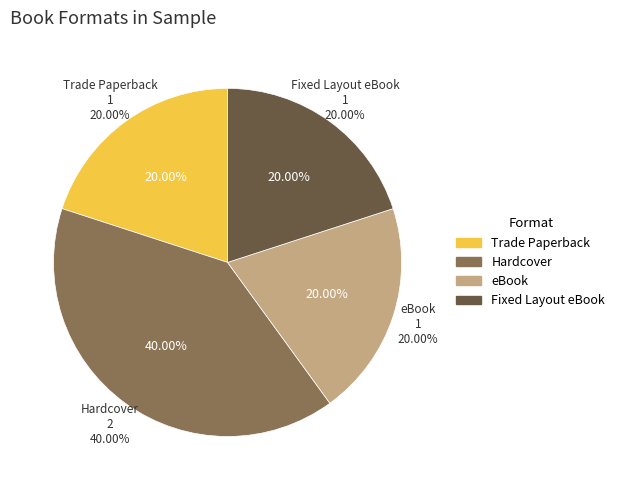

To the nearest percent, what percentage of the pie is Trade Paperback?

20%